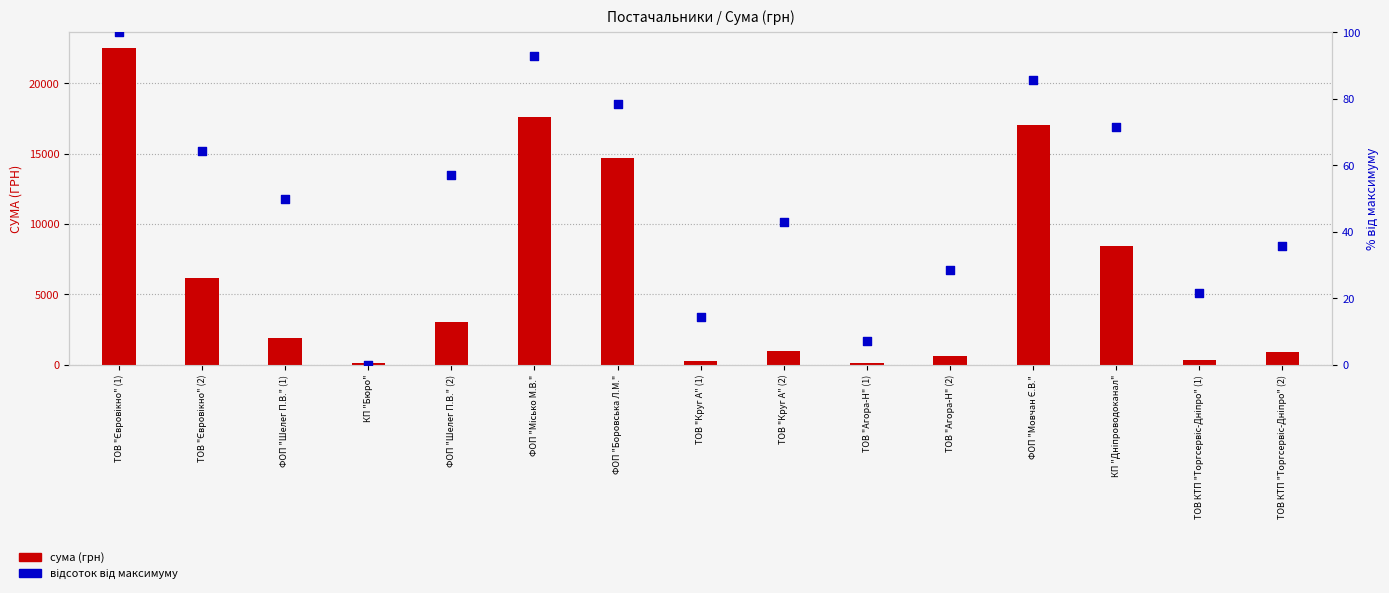

Which series reaches the maximum Y coordinate?

сума (грн)